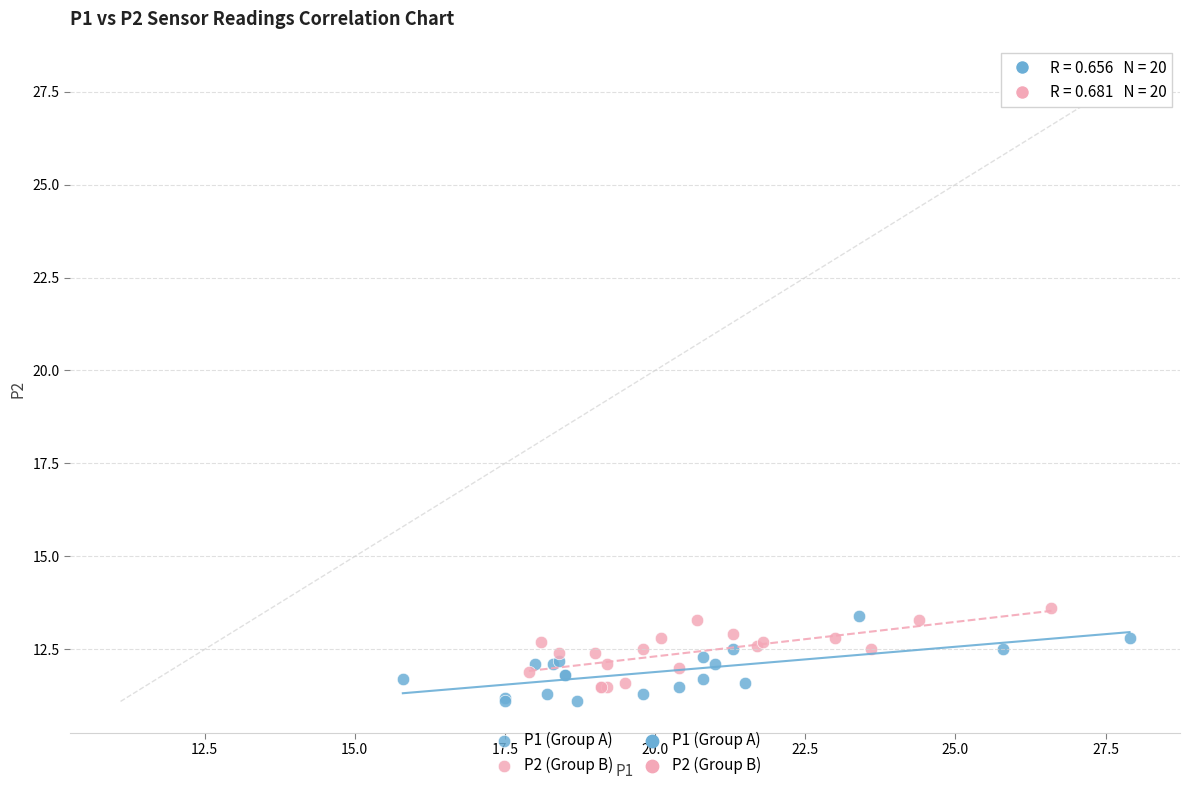

Which series reaches the maximum Y coordinate?

P2 (Group B)